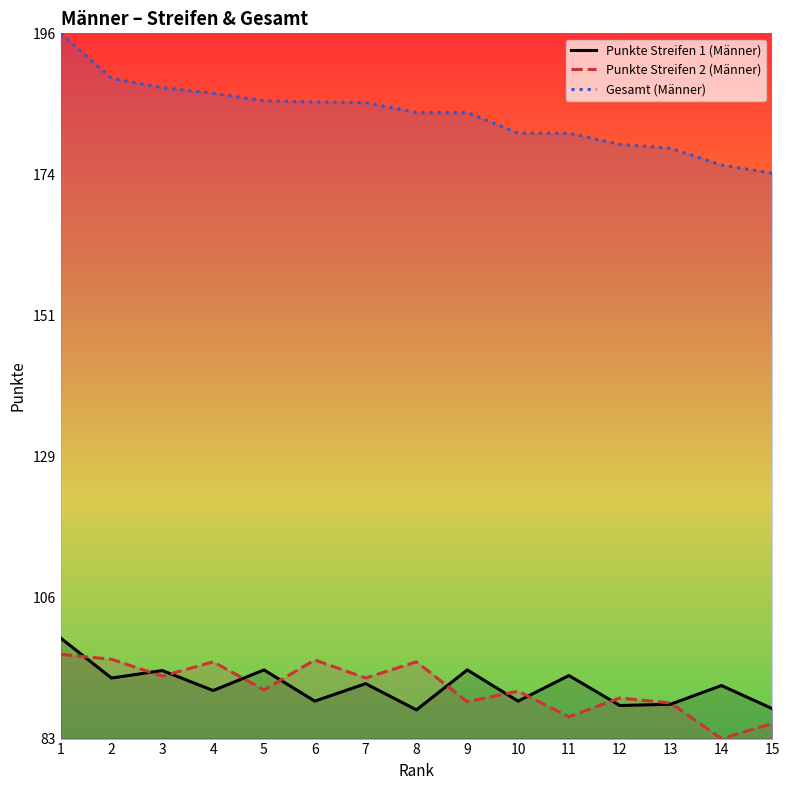

Is the value of Gesamt (Männer) at 4 greater than the value of Punkte Streifen 1 (Männer) at 2?

Yes